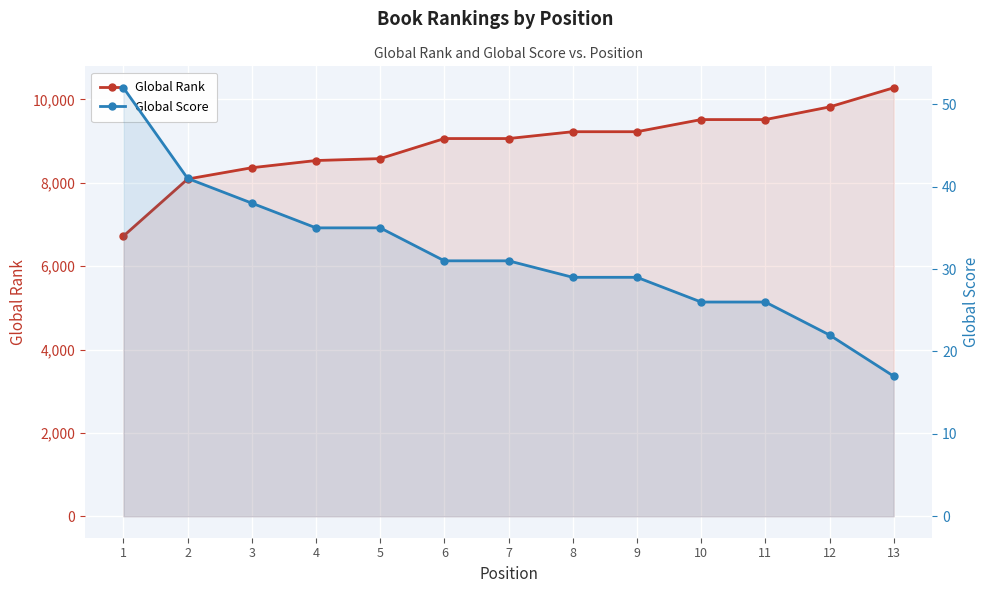

List the series in order of their peak value, lowest first.

Global Score, Global Rank